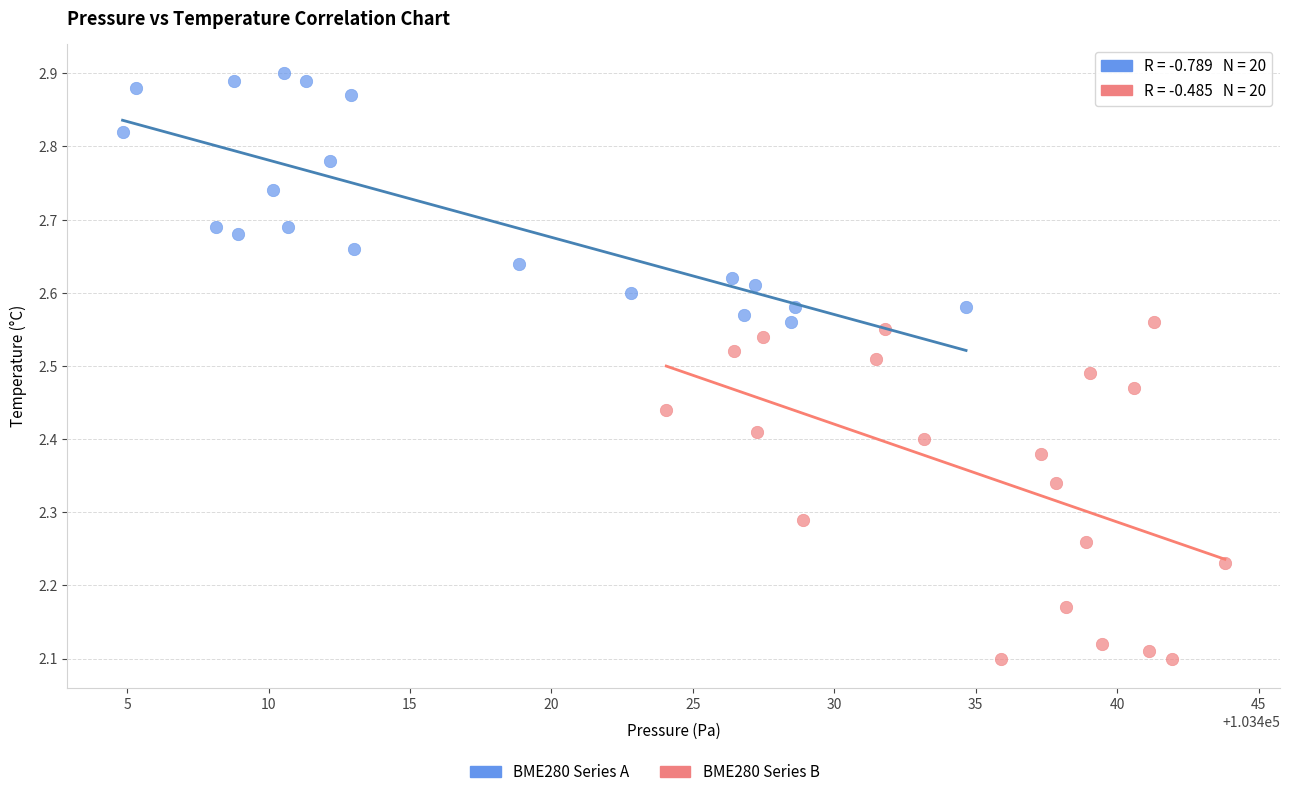

Which series reaches the maximum Y coordinate?

BME280 Series A